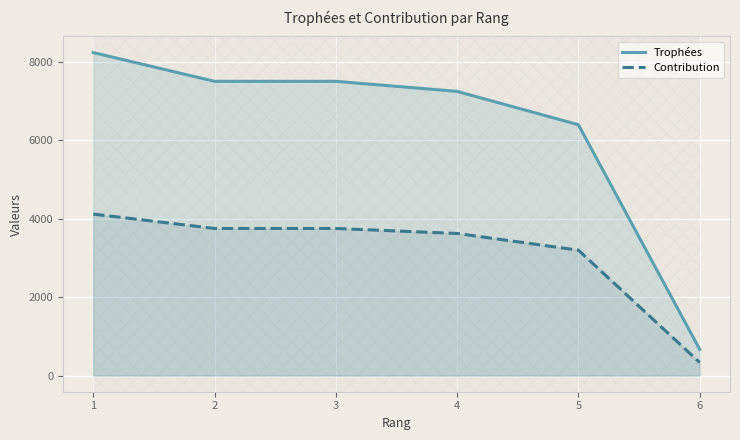

Reading left to right, extract all data points from this chart.

Trophées: 1=8233	2=7500	3=7500	4=7244	5=6394	6=669
Contribution: 1=4116	2=3750	3=3750	4=3622	5=3197	6=334